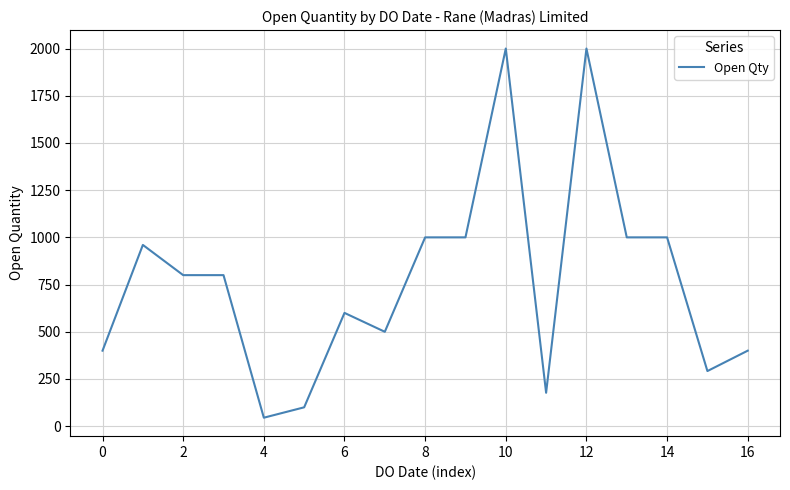

What is the difference between the maximum and minimum values?

1955